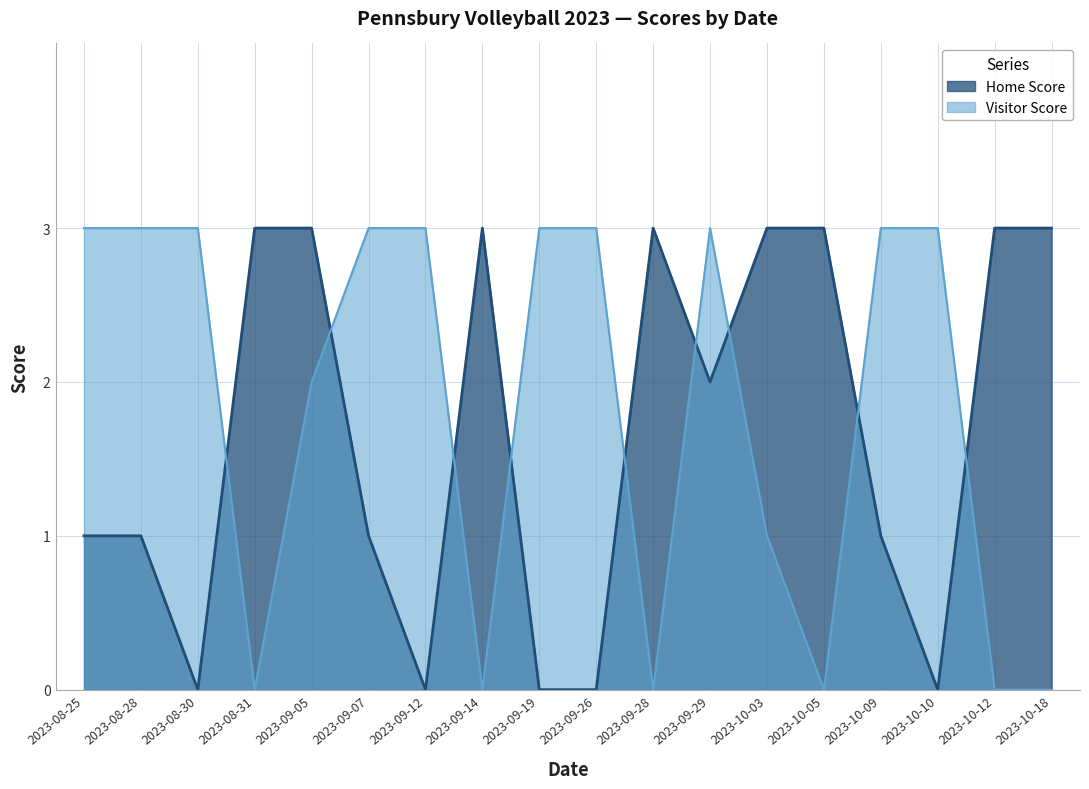

List the series in order of their overall mean, highest first.

Visitor Score, Home Score